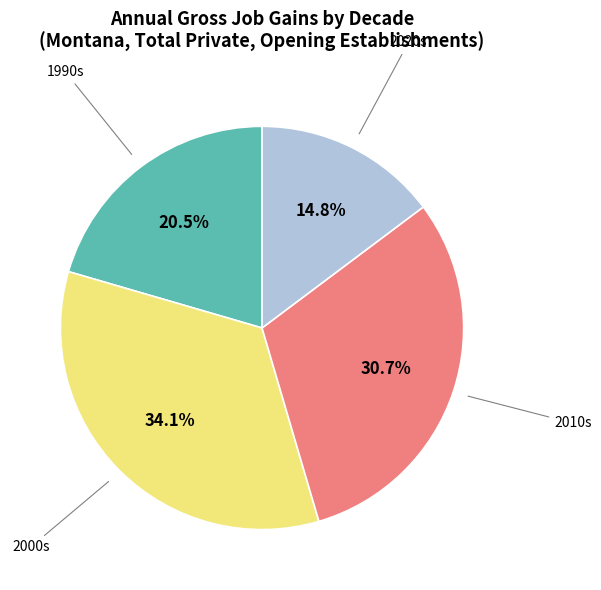

To the nearest percent, what is the average slice percentage?

25%